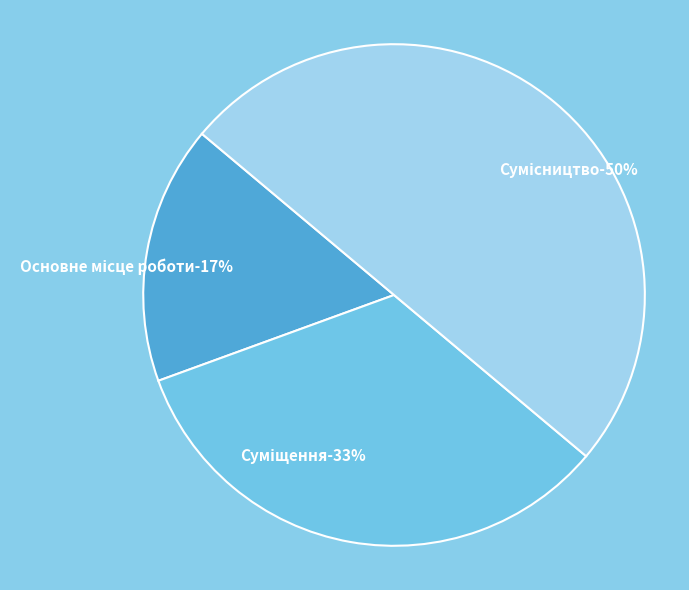

Count the number of slices in the pie.

3